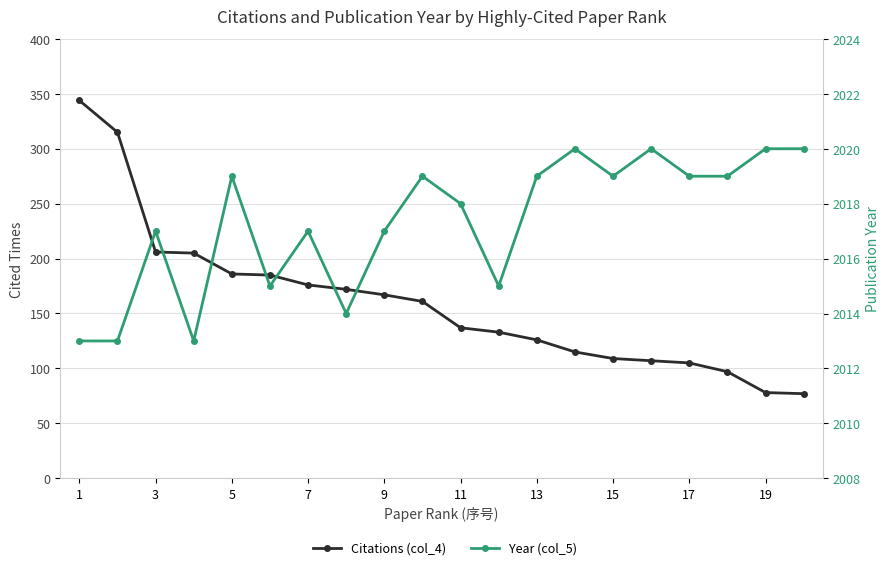

At which category is the sum across all series the highest?

1